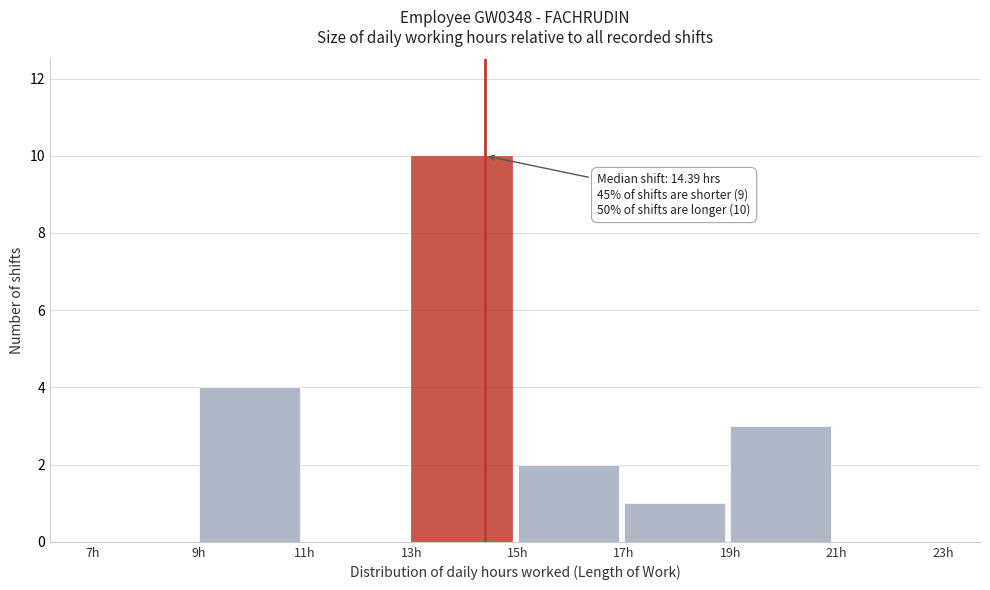

Over which range of the x-axis is the bar tallest?

13 to 15